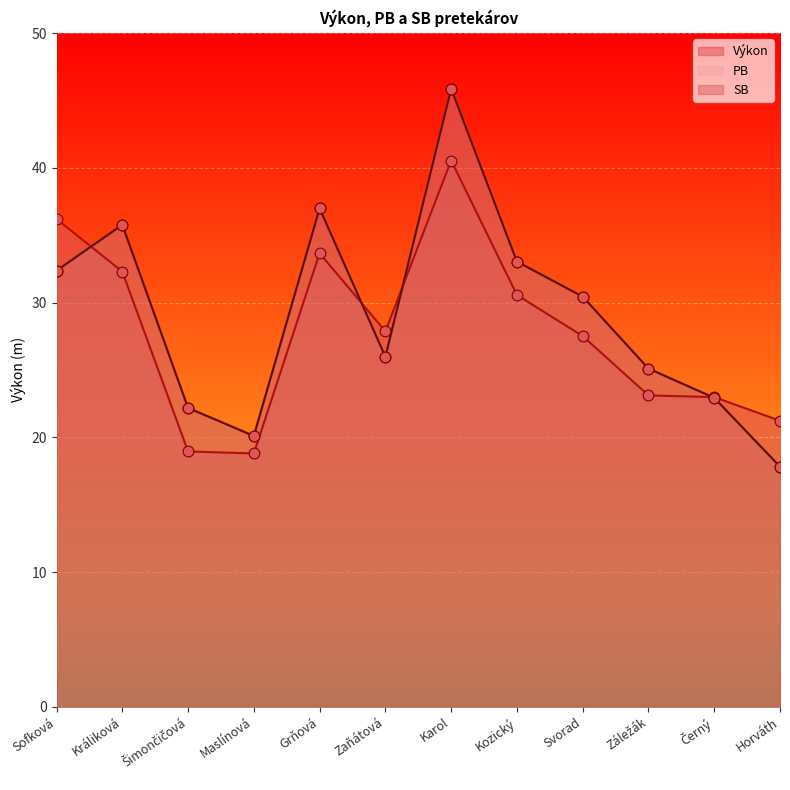

Which series reaches the minimum Y coordinate?

PB